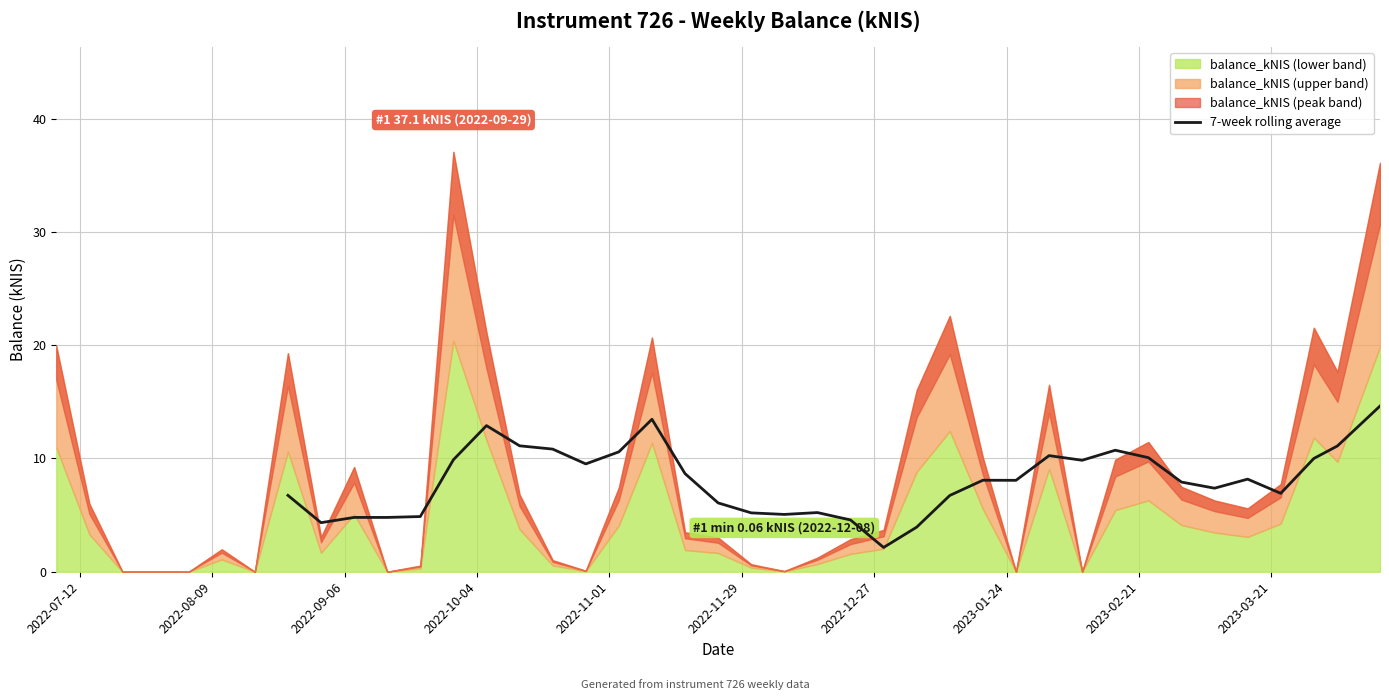

The value at 21 is 6.8. True or false?

False